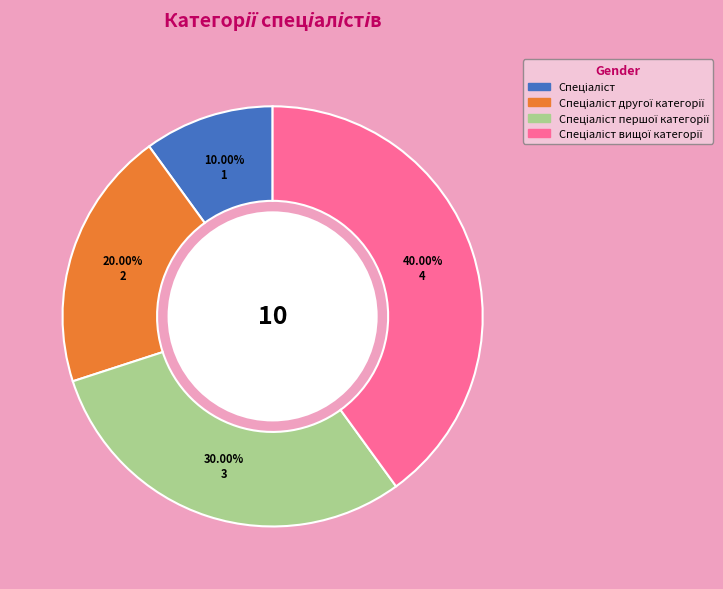

Is there a majority slice in this chart?

No